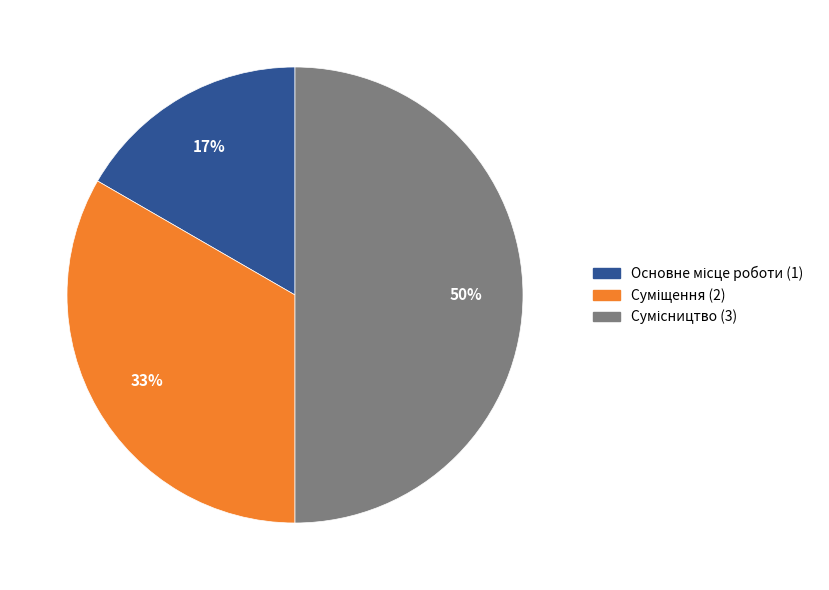

How many slices are in this pie chart?

3